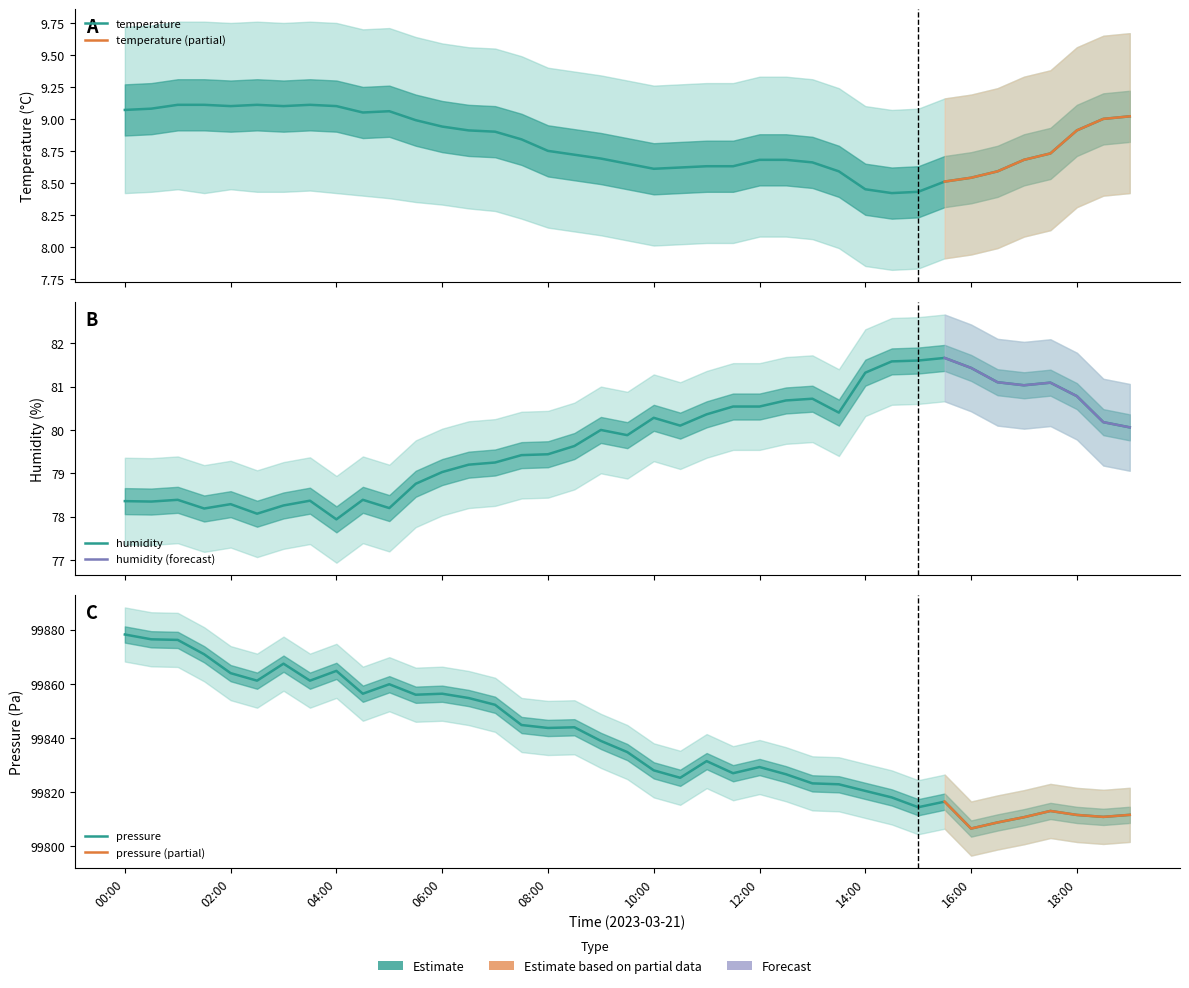

At which label does humidity first exceed 80?

10:00